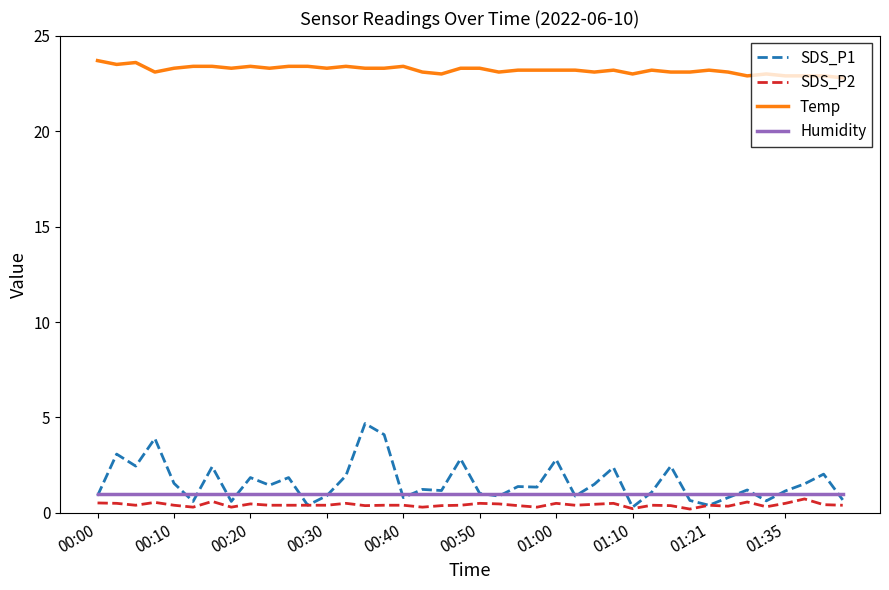

Which series has the widest spread of values?

SDS_P1